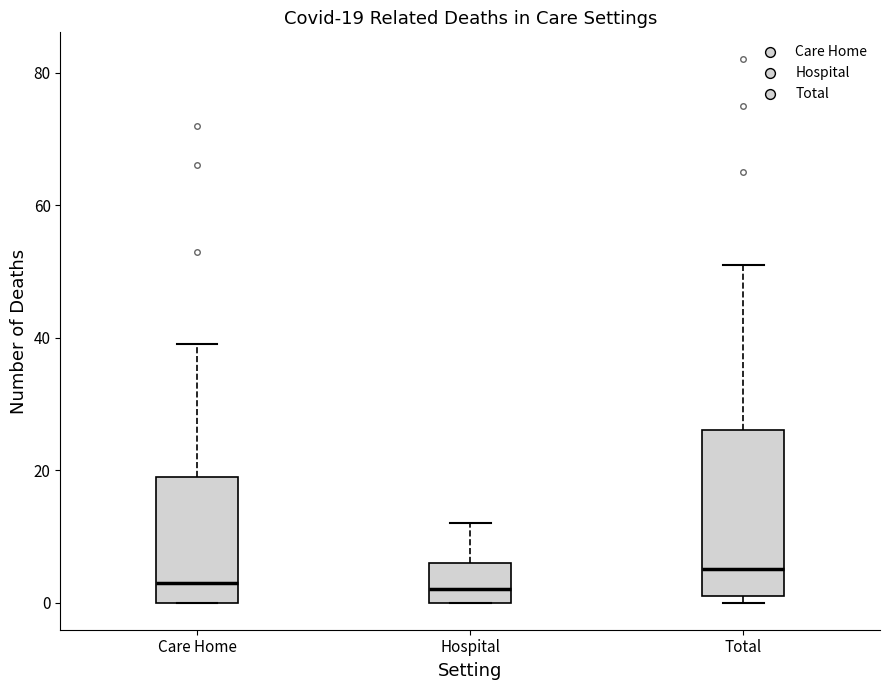

Which box is the tallest, from its lower edge to its upper edge?

Total